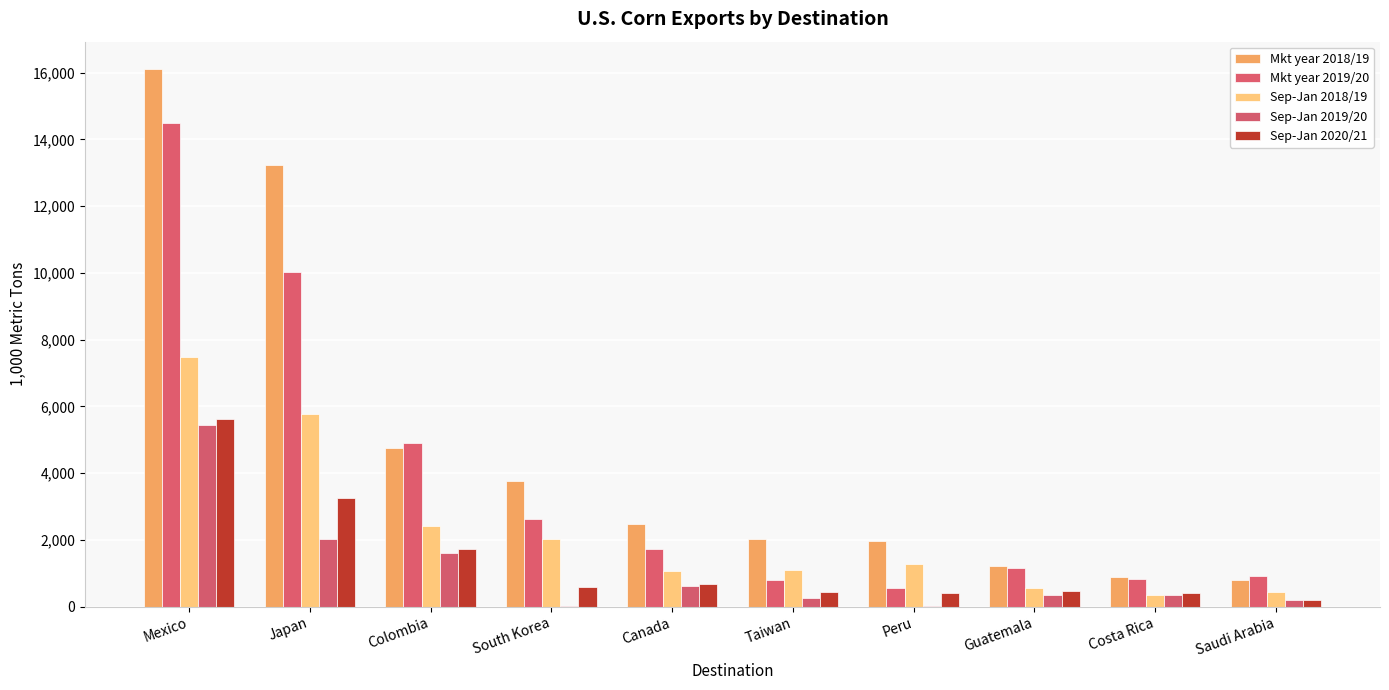

Between Costa Rica and Saudi Arabia, which series saw the biggest shift?

Sep-Jan 2020/21